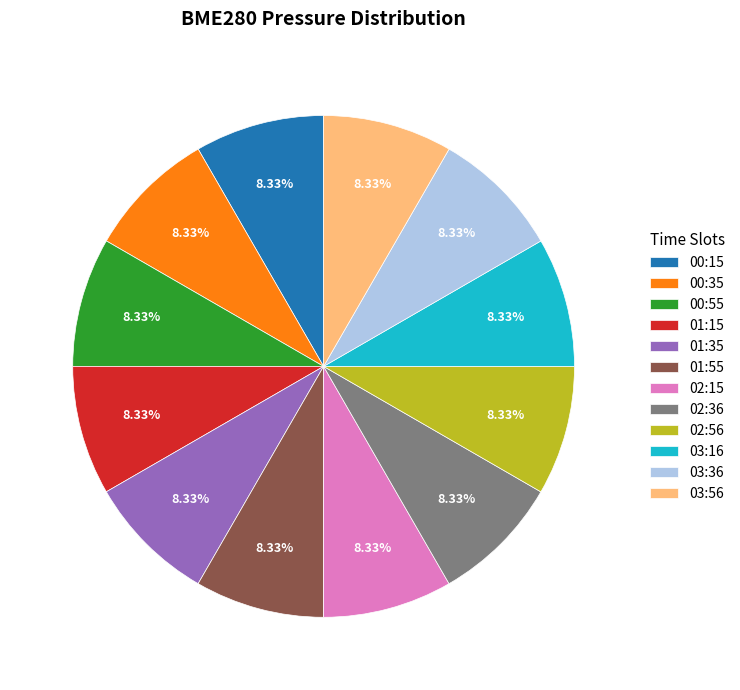

Is it true that 00:15 is 17% of the pie?

False